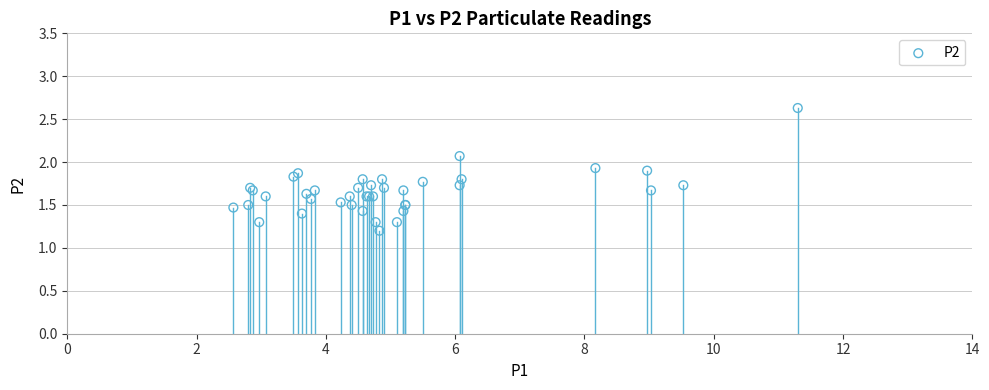

What Y value in the scatter plot is closest to 1?

1.2